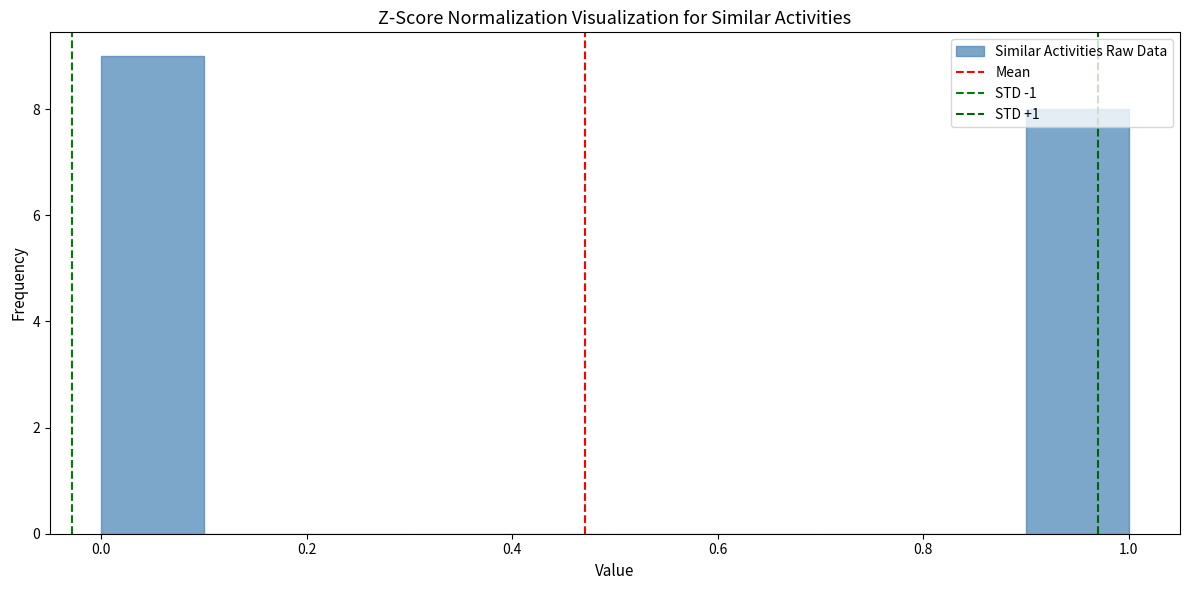

Reading left to right, transcribe this chart: for each bar, give the range it covers on the x-axis and its height. The values are not printed on the chart, so give them approximately, as read against the axis.

0.0 to 0.1: 9
0.1 to 0.2: 0
0.2 to 0.3: 0
0.3 to 0.4: 0
0.4 to 0.5: 0
0.5 to 0.6: 0
0.6 to 0.7: 0
0.7 to 0.8: 0
0.8 to 0.9: 0
0.9 to 1.0: 8